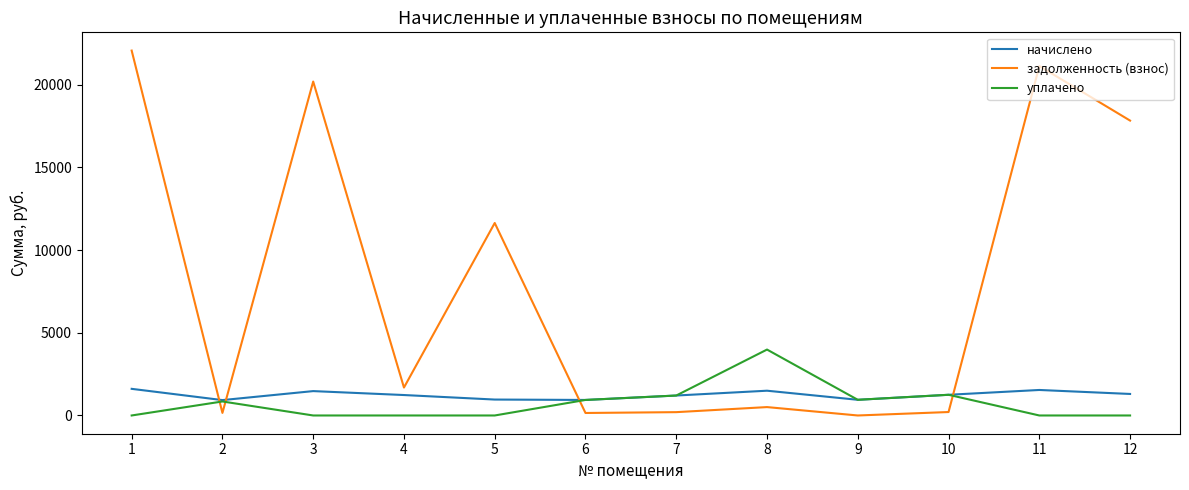

What is the difference between the начислено values at 9 and 10?

302.9